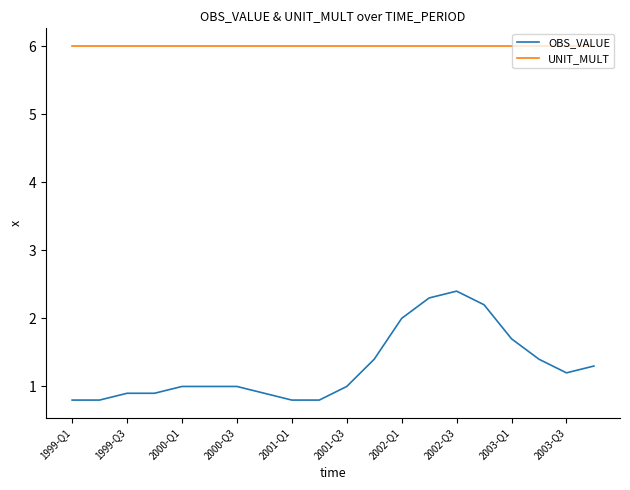

At how many categories does at least one series exceed 4?

20